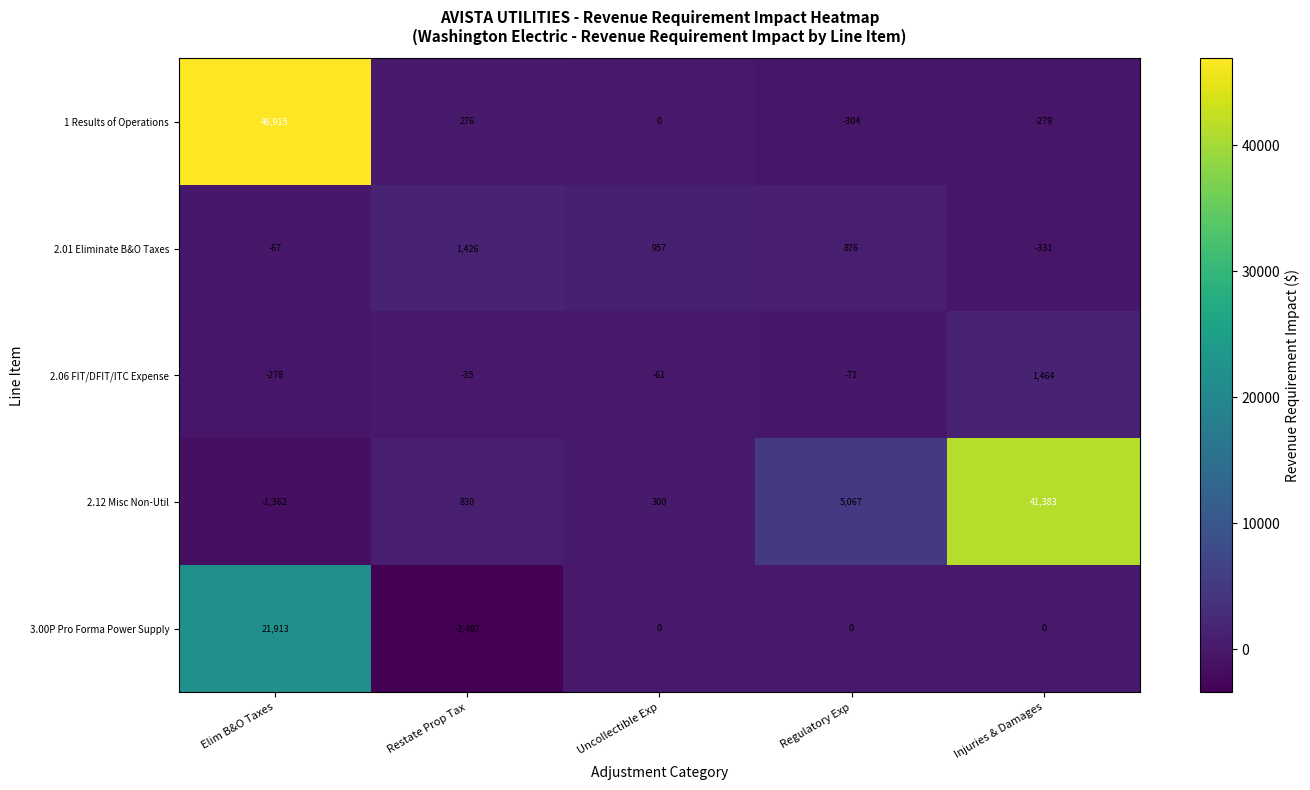

What value does the 2.01 Eliminate B&O Taxes series have at Restate Prop Tax?

1426